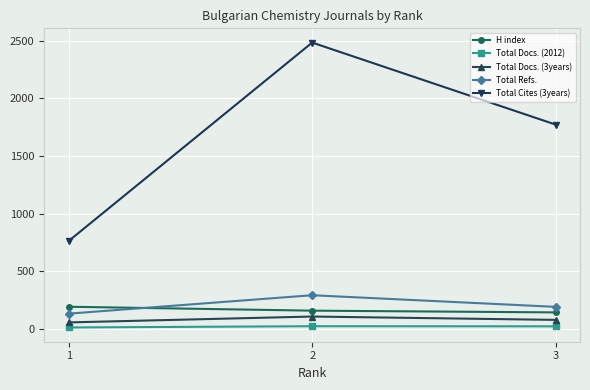

What is the difference between the maximum and minimum values in the H index series?

49